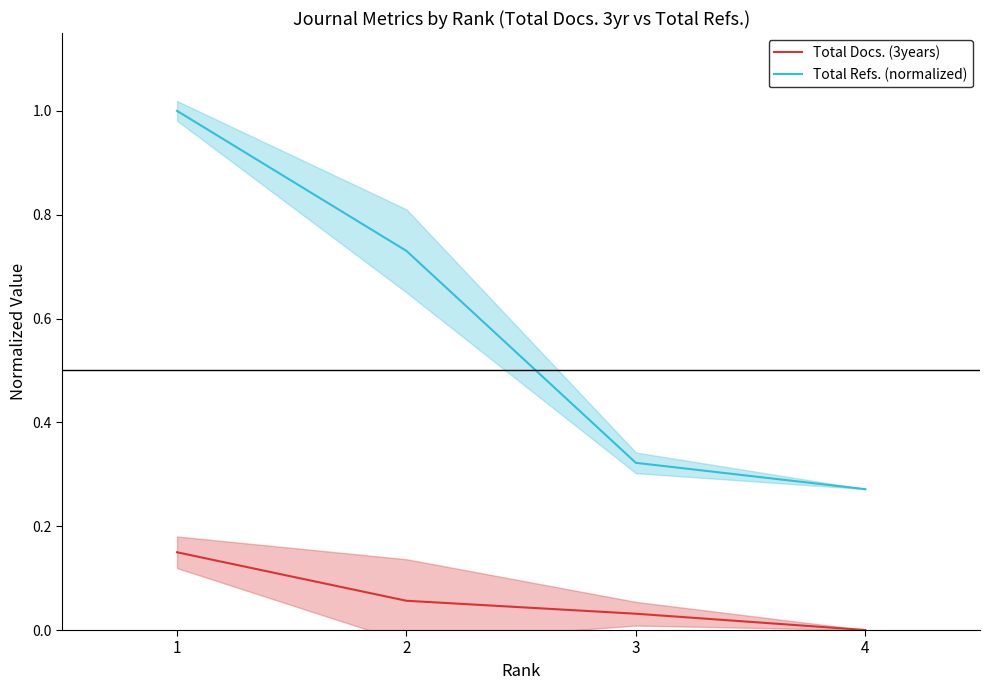

Rank the series by their average value, from lowest to highest.

Total Docs. (3years), Total Refs. (normalized)